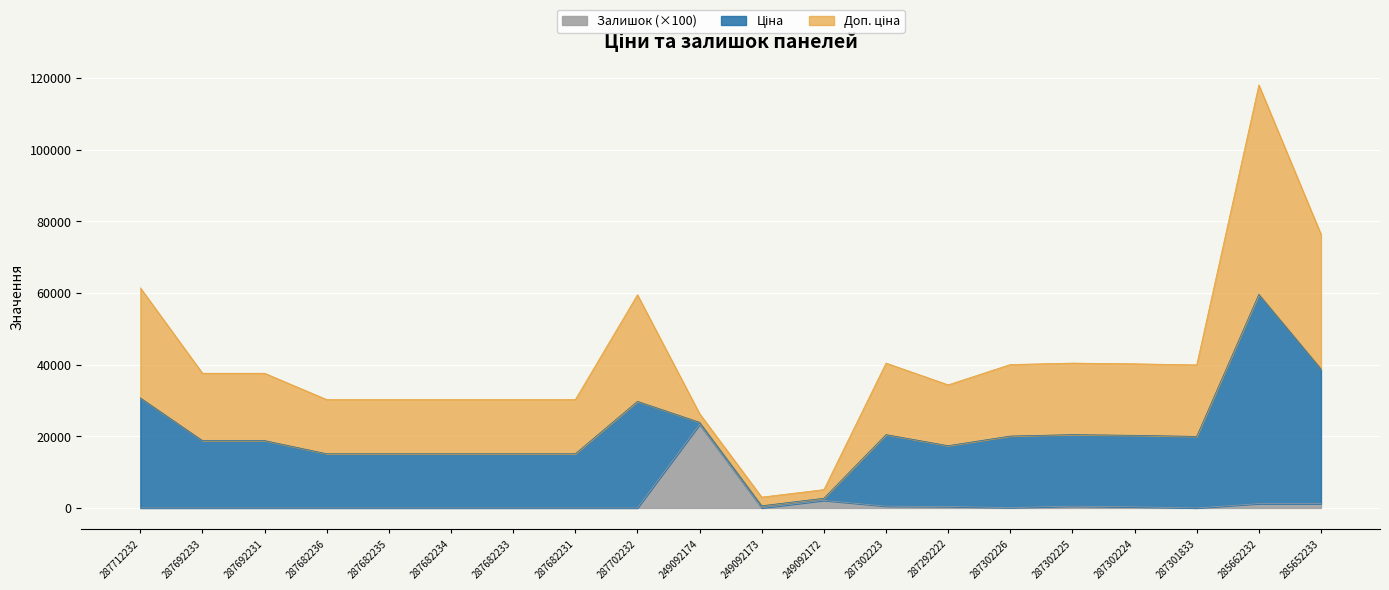

How many lines are shown in the chart?

3